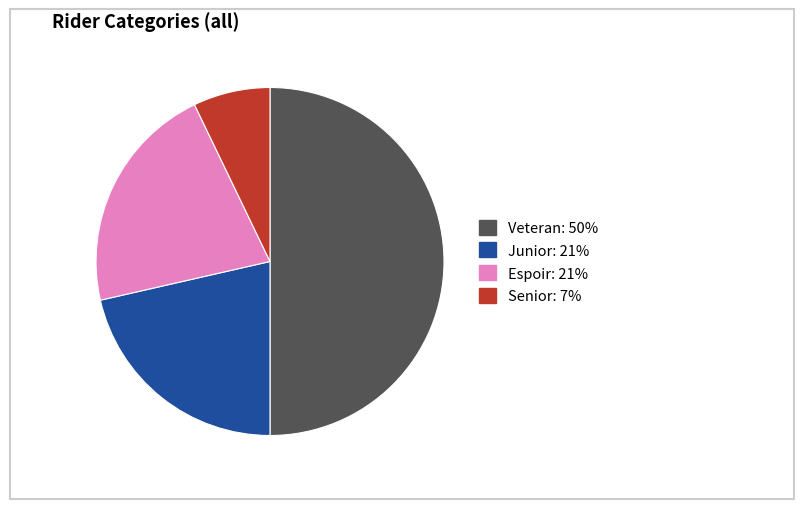

How many slices are in this pie chart?

4